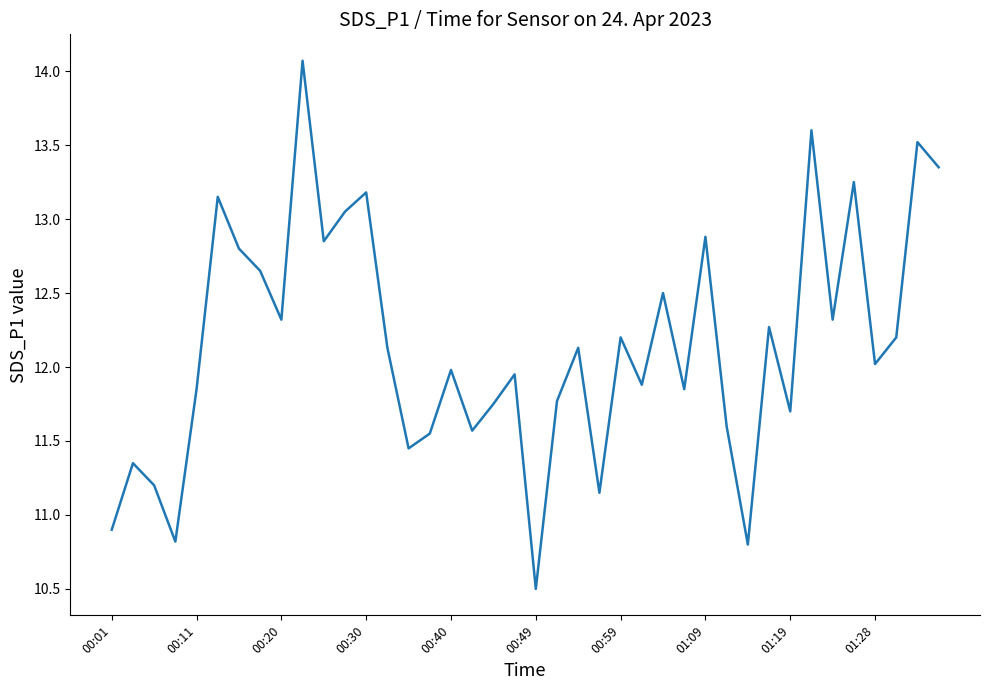

What is the difference between the maximum and minimum values?

3.6